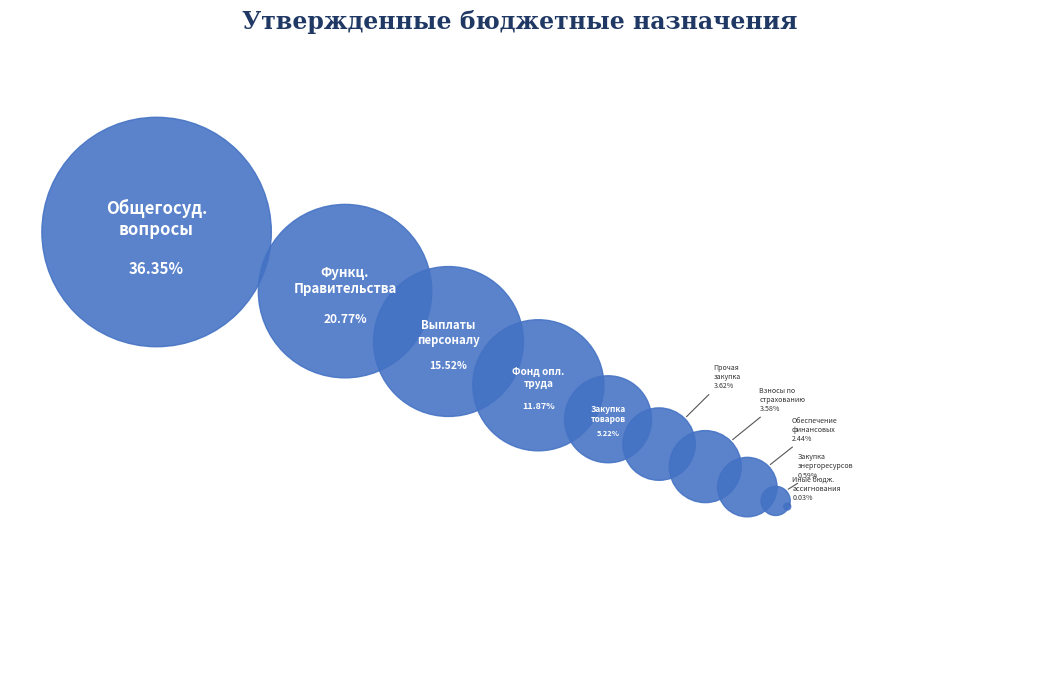

What percentage is NOT represented by Расходы на выплаты персоналу?

84.5%